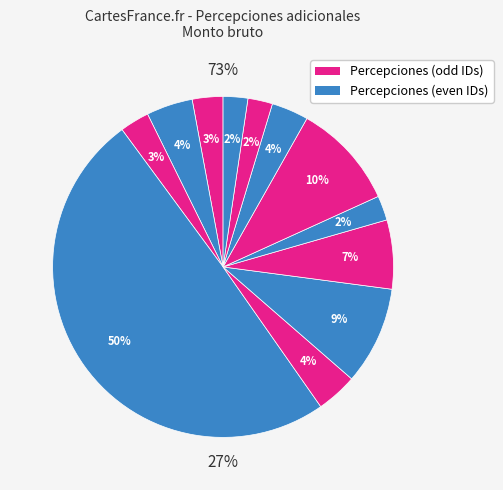

The ID 21 slice represents 2% of the pie. True or false?

True